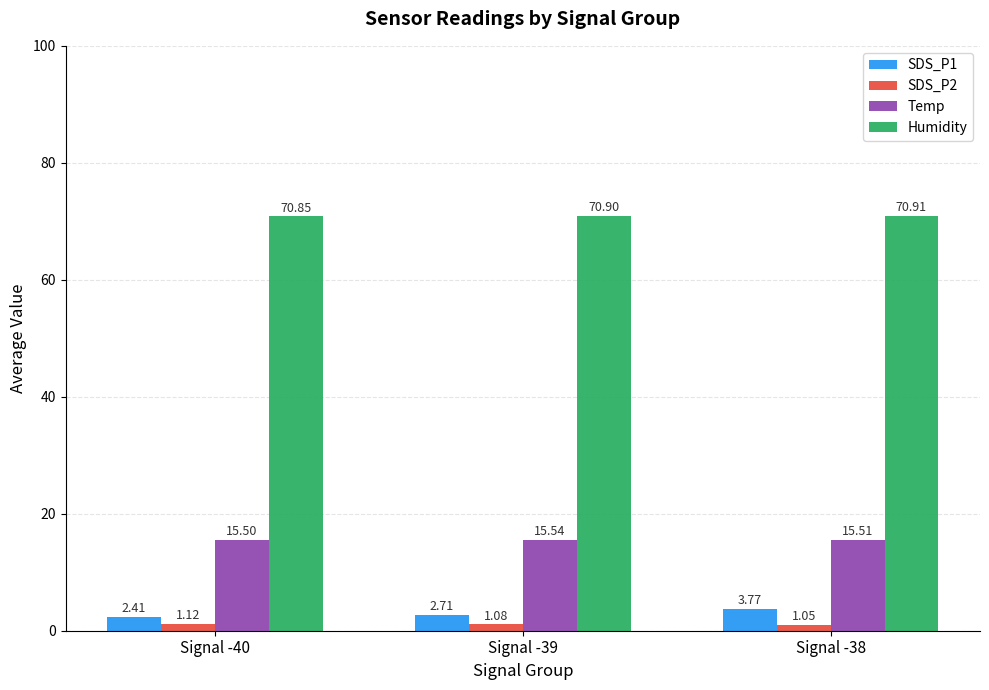

Count the Temp values in the range 15 to 16.

3